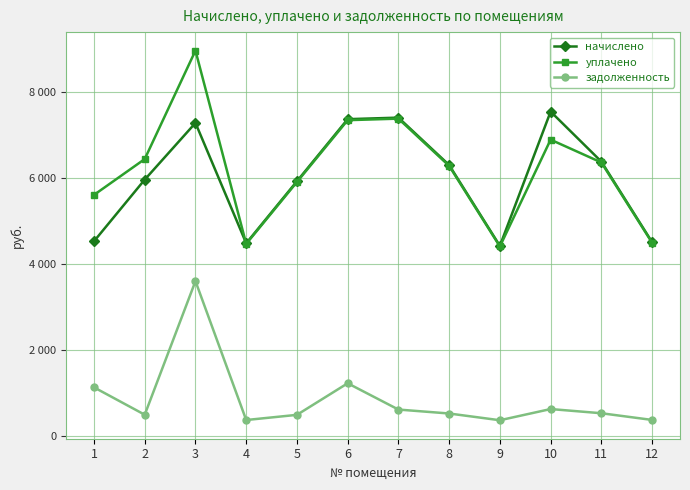

Is this an area chart (filled region under the line)?

No